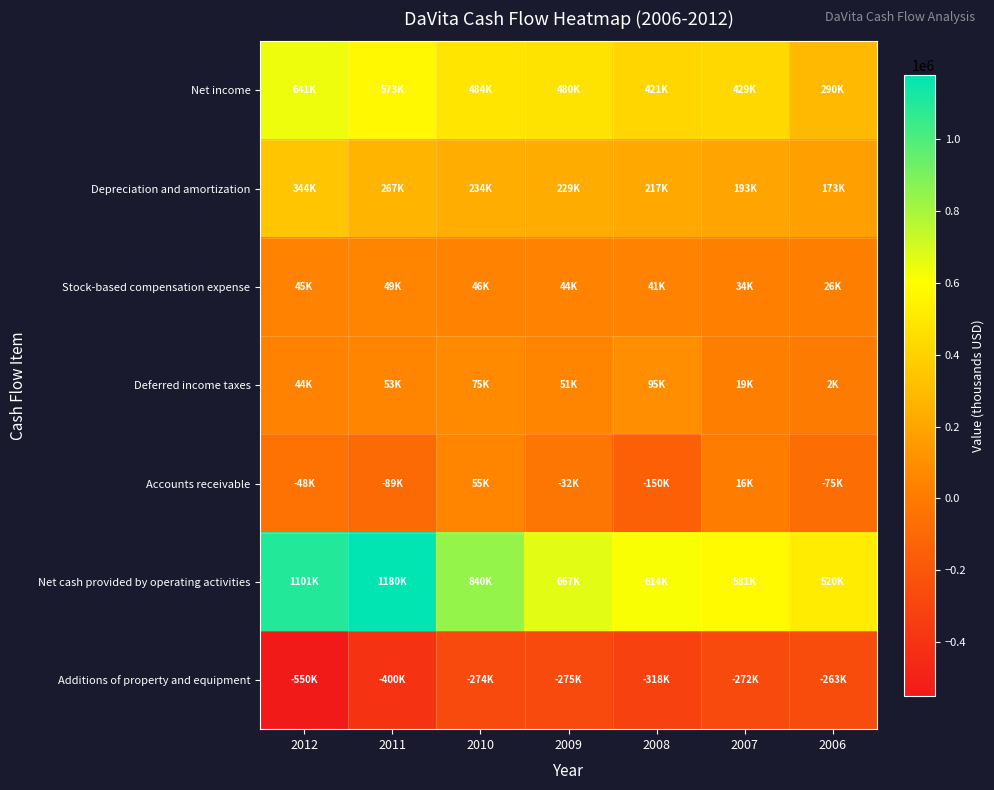

Which series has the largest total across all categories?

Net cash provided by operating activities